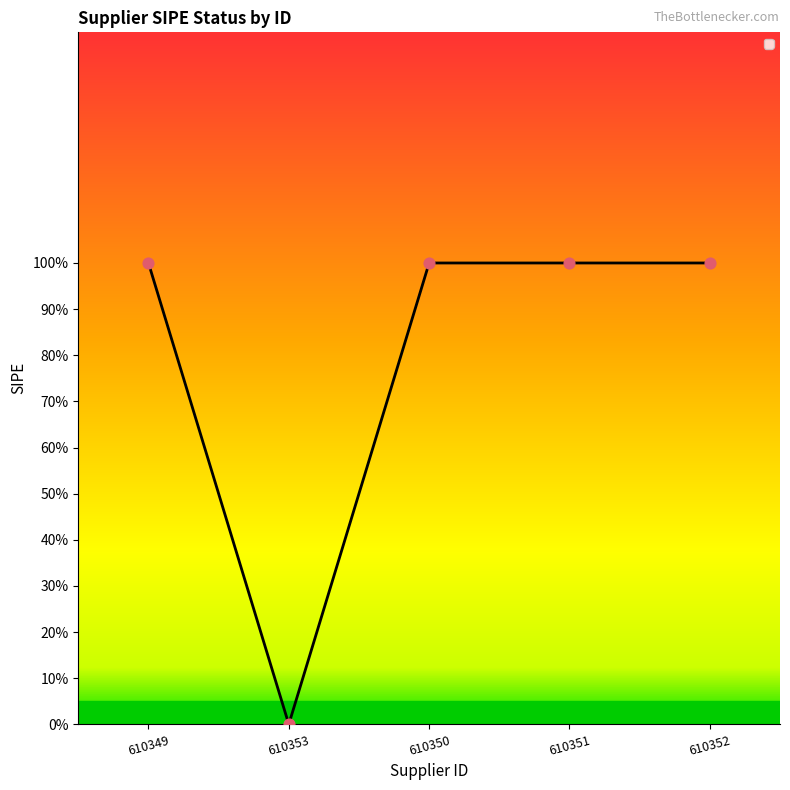

Is this an area chart (filled region under the line)?

Yes